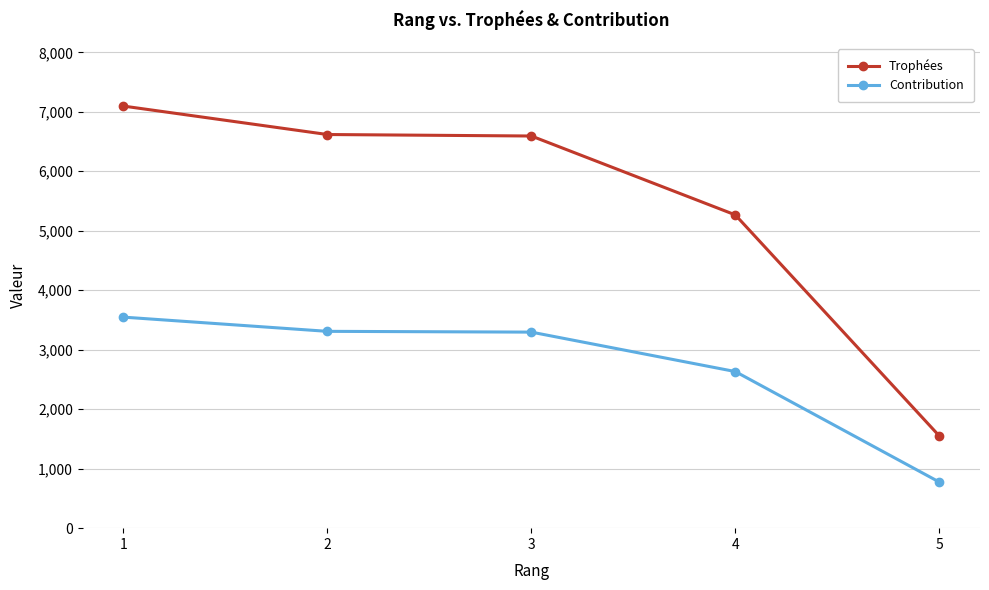

Is the value of Contribution at 1 greater than the value of Trophées at 2?

No